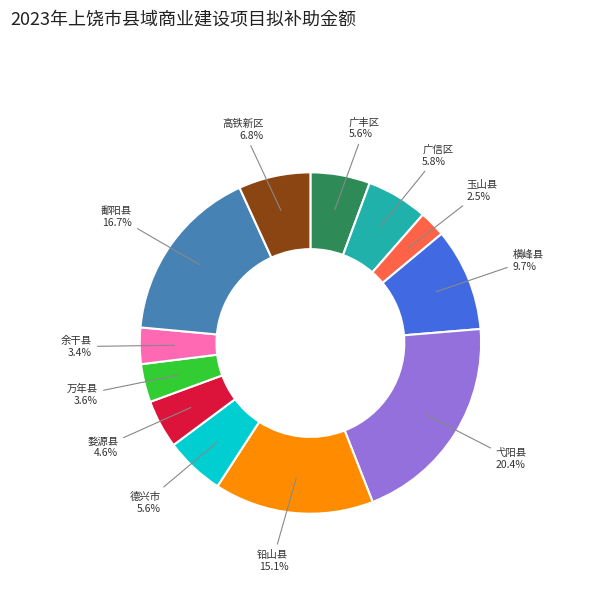

Does any single category account for the majority?

No